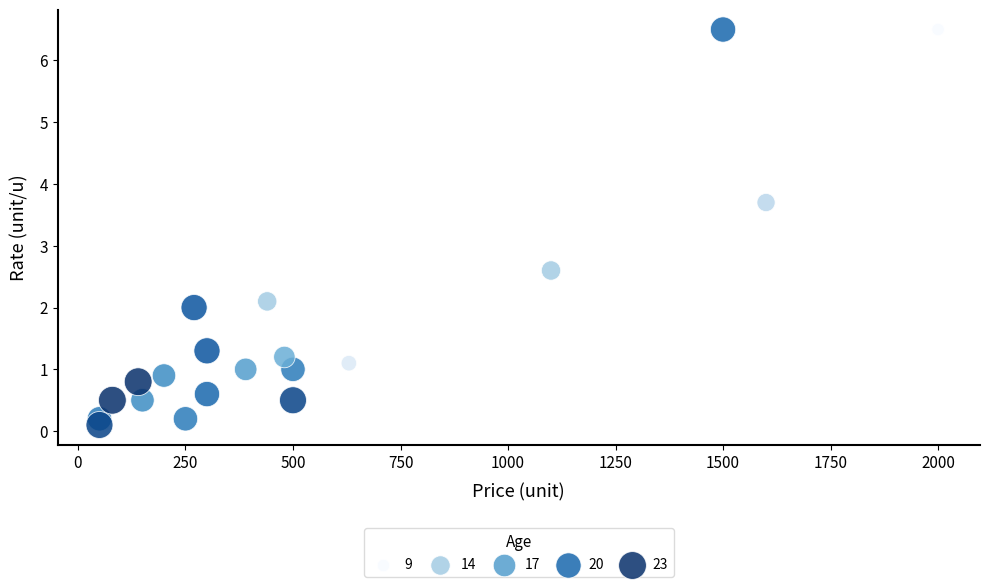

What is the range of Y values (max minus min)?

6.4